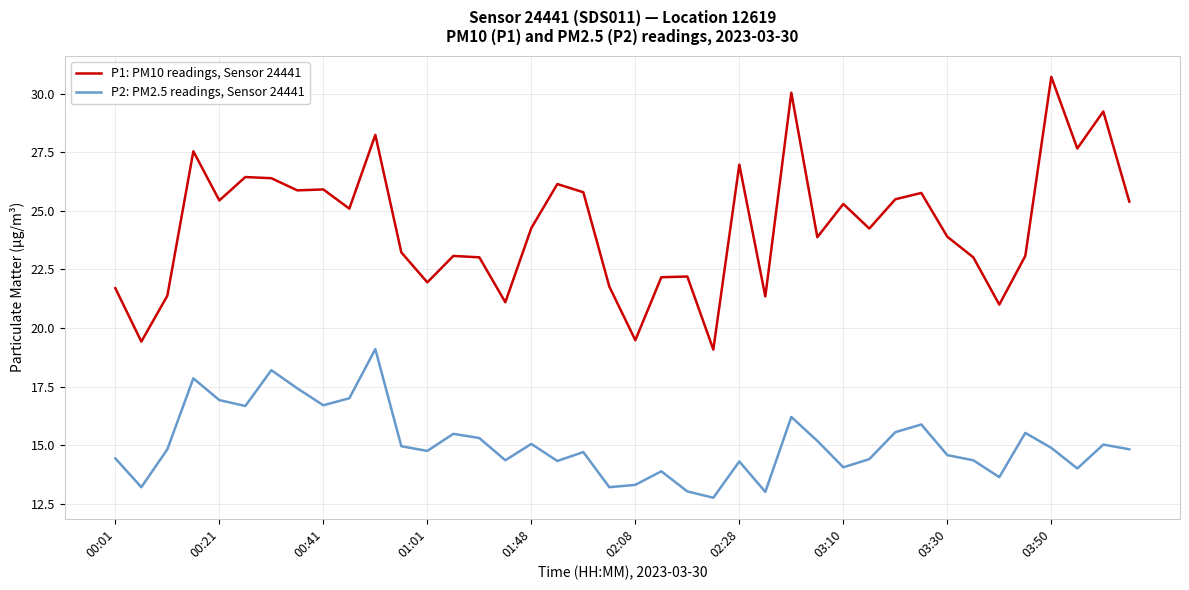

What is the minimum value shown in the chart?

12.8